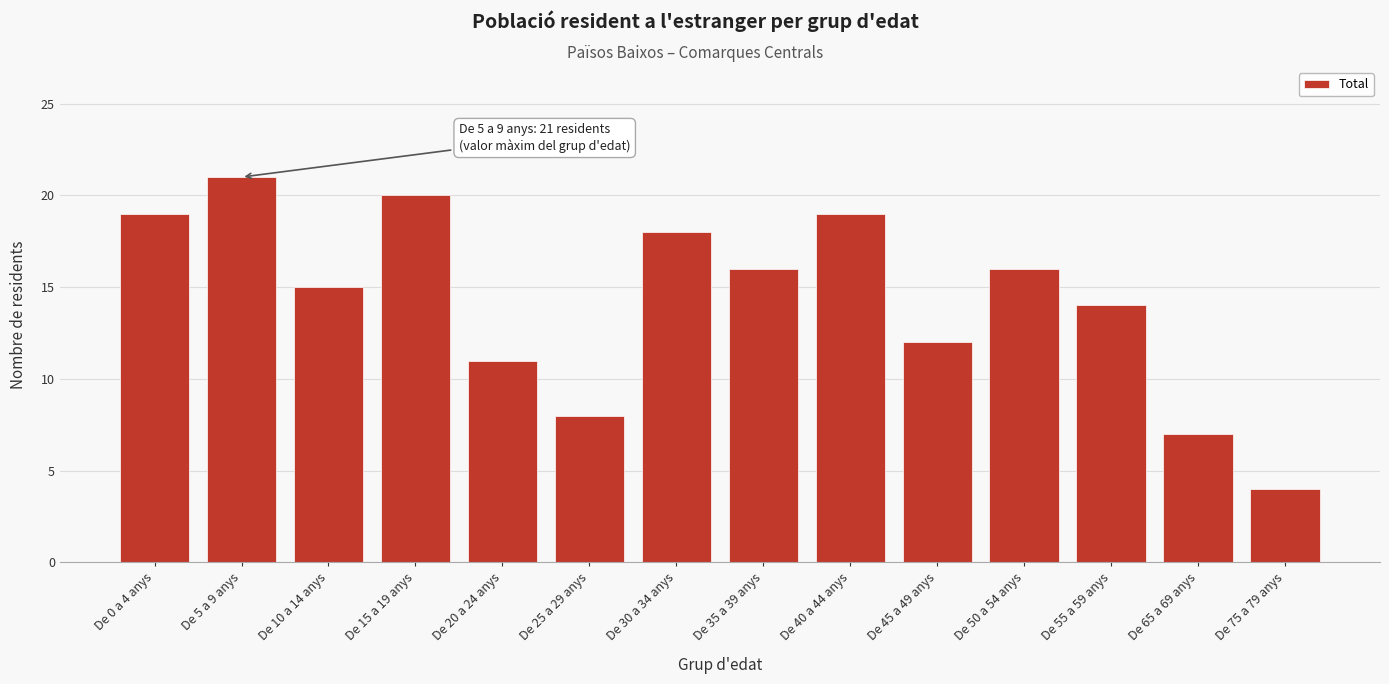

Reading left to right, what are all the values shown in this chart?

19	21	15	20	11	8	18	16	19	12	16	14	7	4